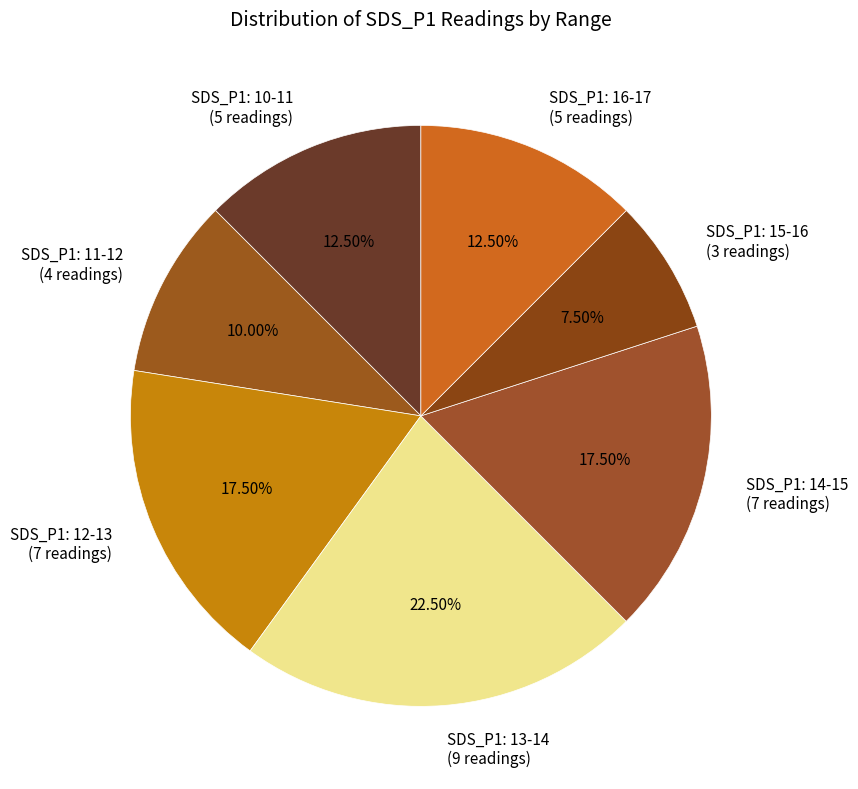

Is SDS_P1: 13-14 (9 readings) the majority of the pie?

No